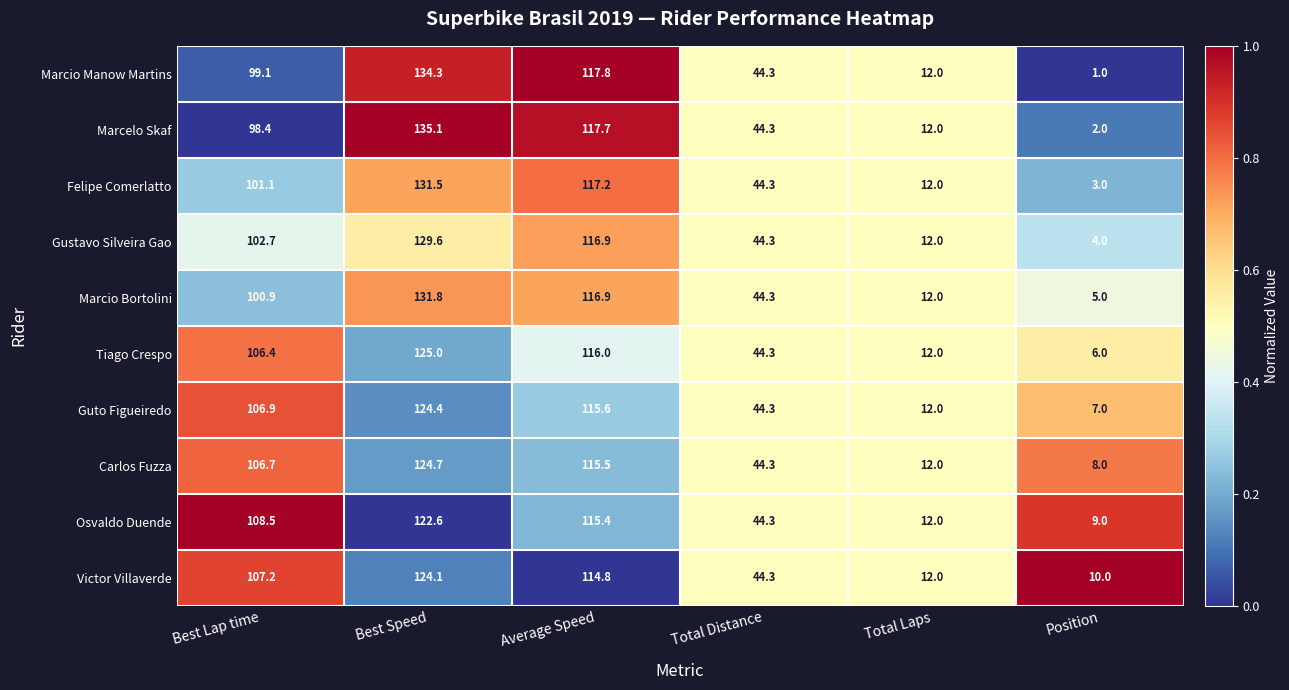

Which series has the largest range (max minus min)?

Marcio Manow Martins